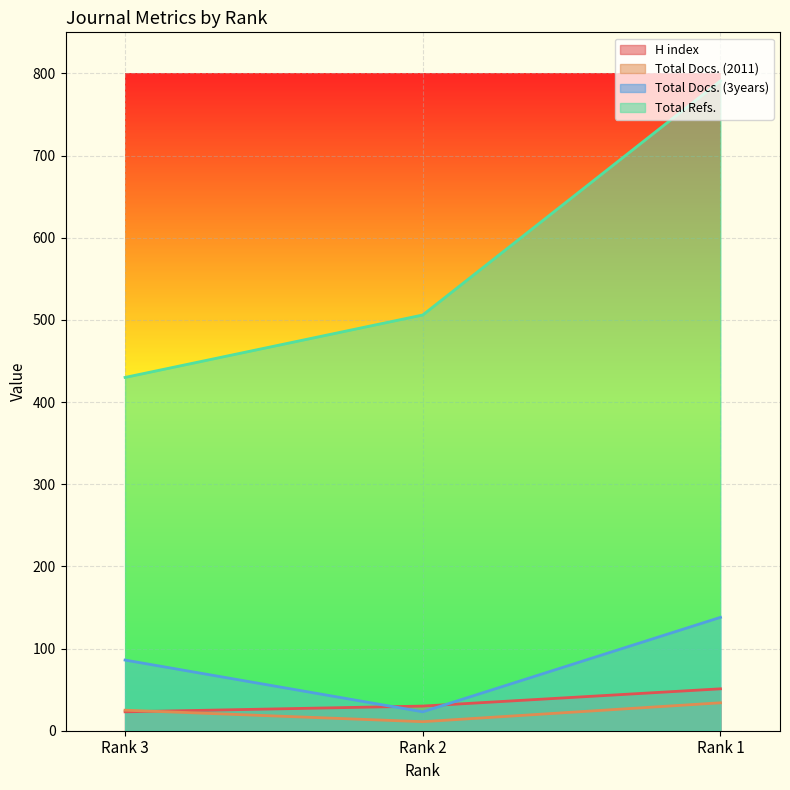

How many data points does each series have?

3